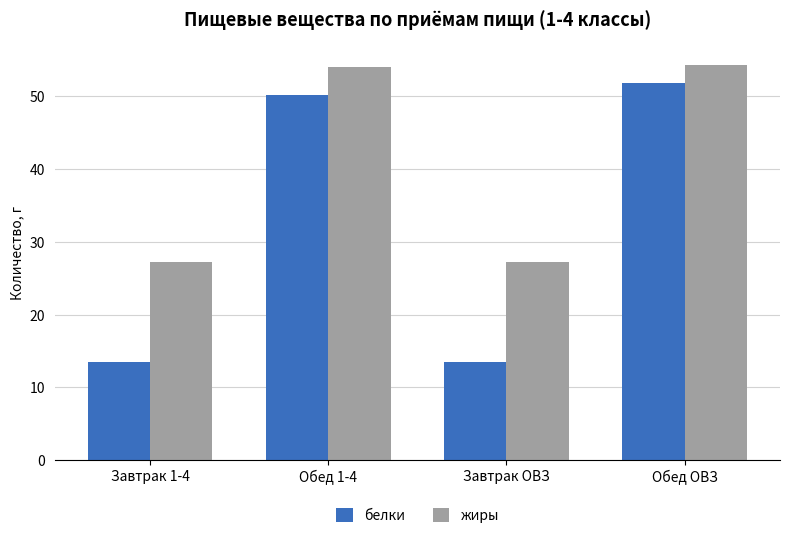

Reading left to right, list all the values displayed in this chart.

белки: 13.5	50.1	13.5	51.8
жиры: 27.2	53.9	27.2	54.3